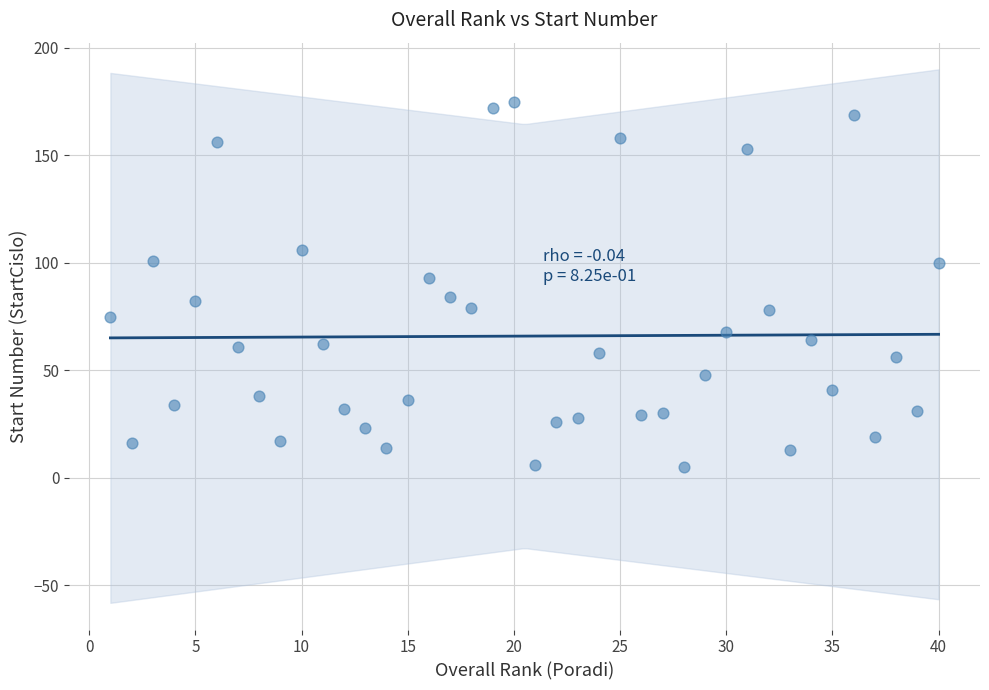

What is the range of Y values (max minus min)?

170